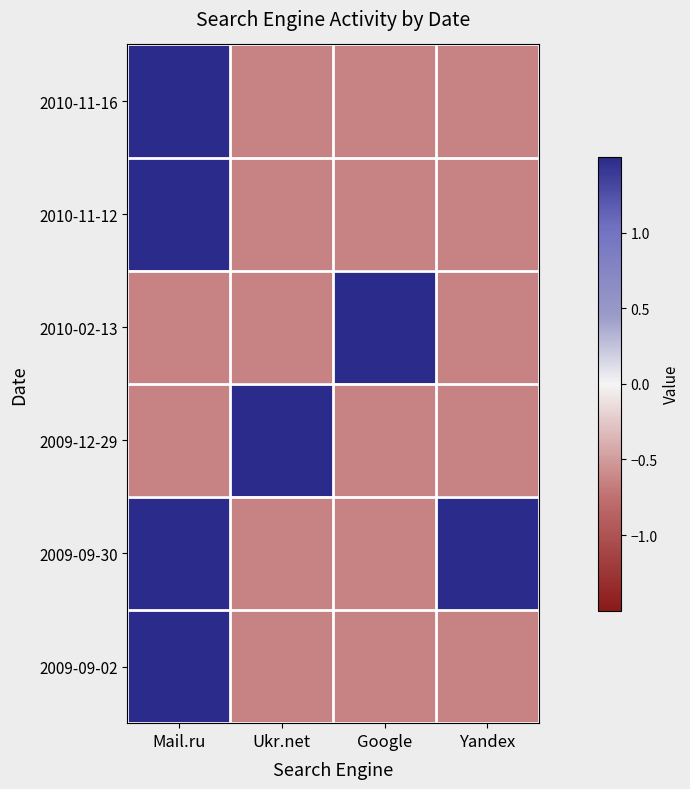

Reading left to right, extract all data points from this chart.

2010-11-16: Mail.ru=1.6	Ukr.net=-0.6	Google=-0.6	Yandex=-0.6
2010-11-12: Mail.ru=1.6	Ukr.net=-0.6	Google=-0.6	Yandex=-0.6
2010-02-13: Mail.ru=-0.6	Ukr.net=-0.6	Google=1.6	Yandex=-0.6
2009-12-29: Mail.ru=-0.6	Ukr.net=1.6	Google=-0.6	Yandex=-0.6
2009-09-30: Mail.ru=1.6	Ukr.net=-0.6	Google=-0.6	Yandex=1.6
2009-09-02: Mail.ru=1.6	Ukr.net=-0.6	Google=-0.6	Yandex=-0.6